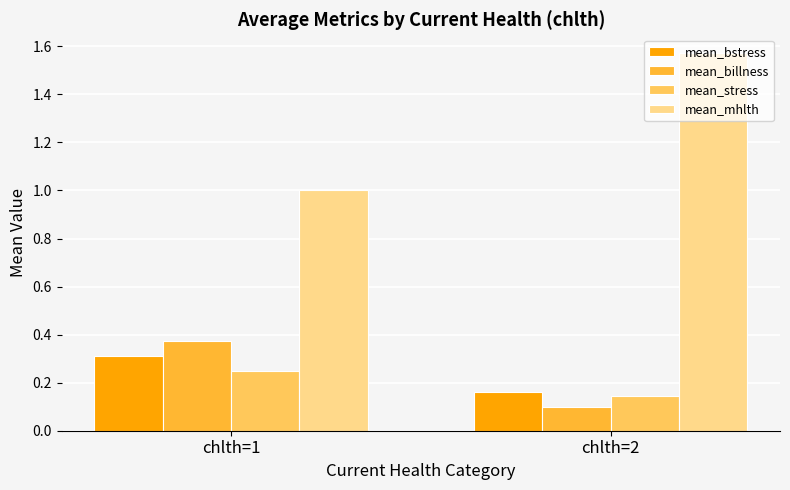

Is the value of mean_stress at chlth=1 greater than the value of mean_mhlth at chlth=1?

No